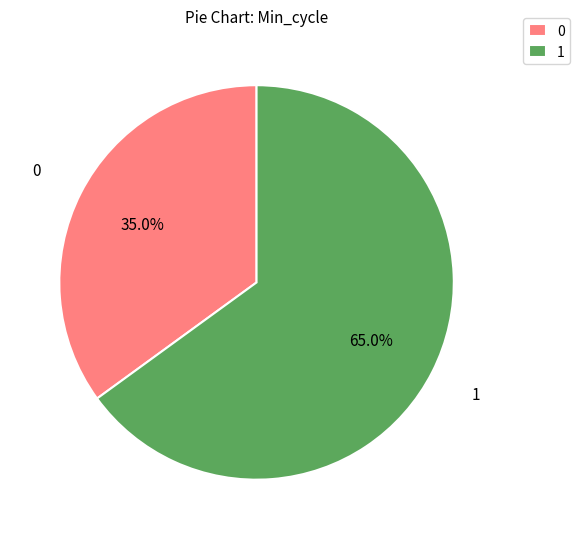

Approximately how many times larger is the value at 0 compared to 1?

0.5